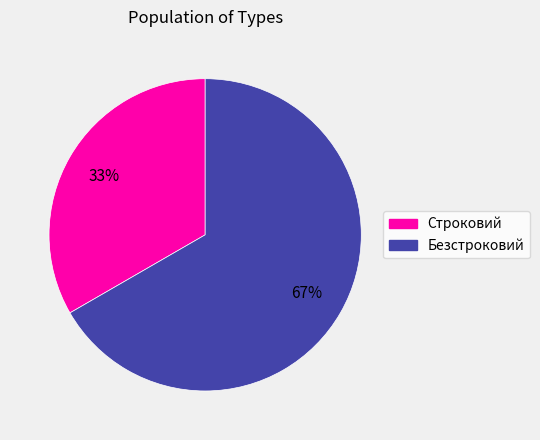

To the nearest percent, what portion does Безстроковий represent?

67%